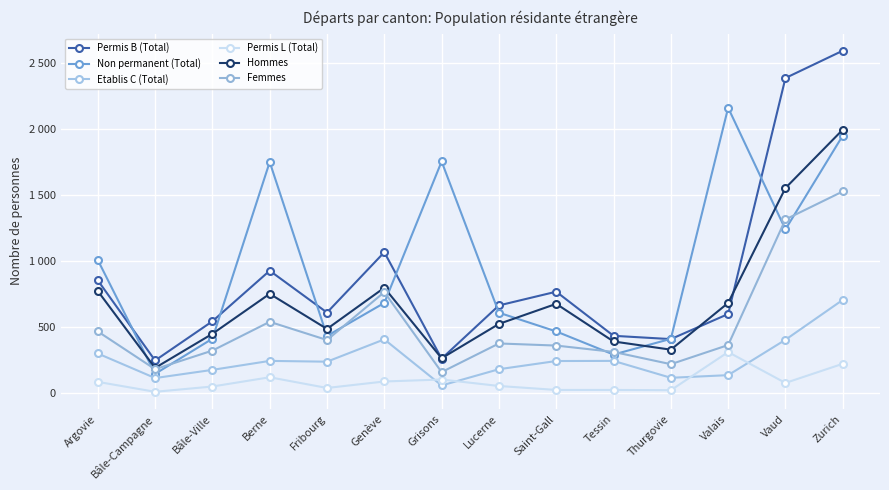

True or false: Permis L (Total) and Non permanent (Total) intersect in this chart.

False